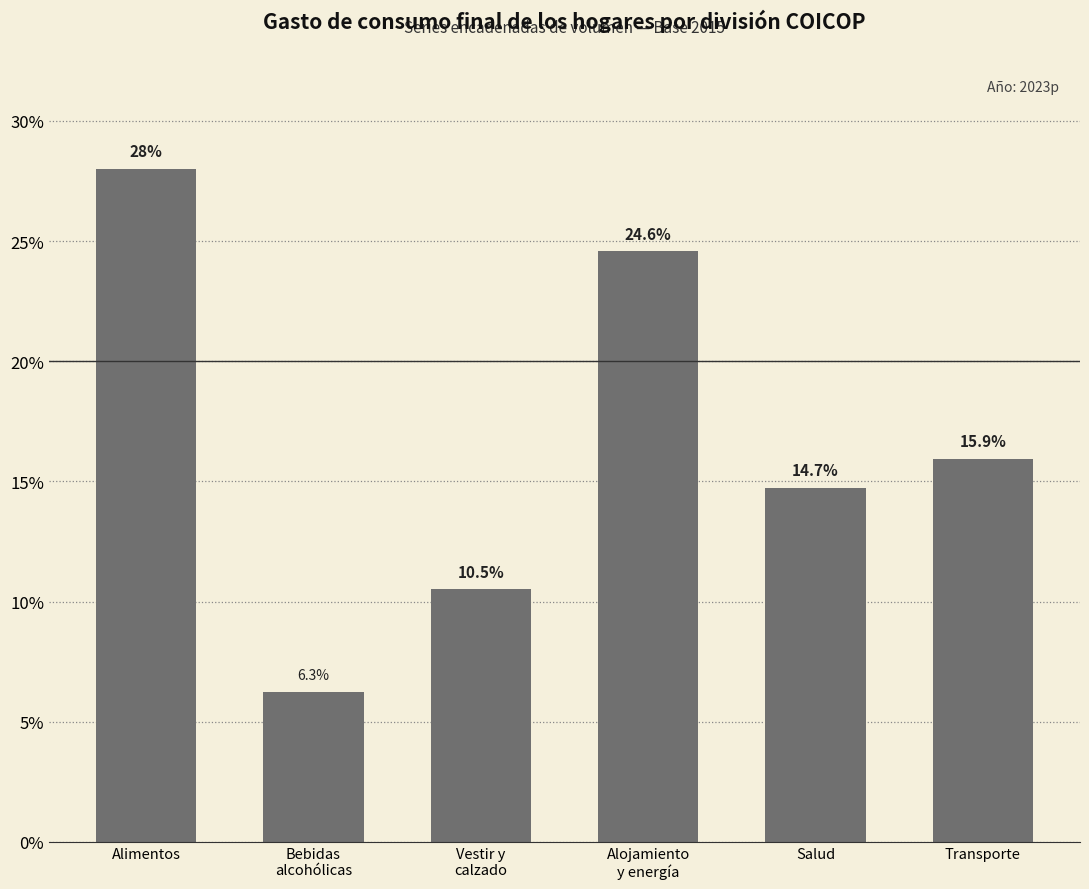

List the labels in order of value, largest first.

Alimentos, Alojamiento
y energía, Transporte, Salud, Vestir y
calzado, Bebidas
alcohólicas